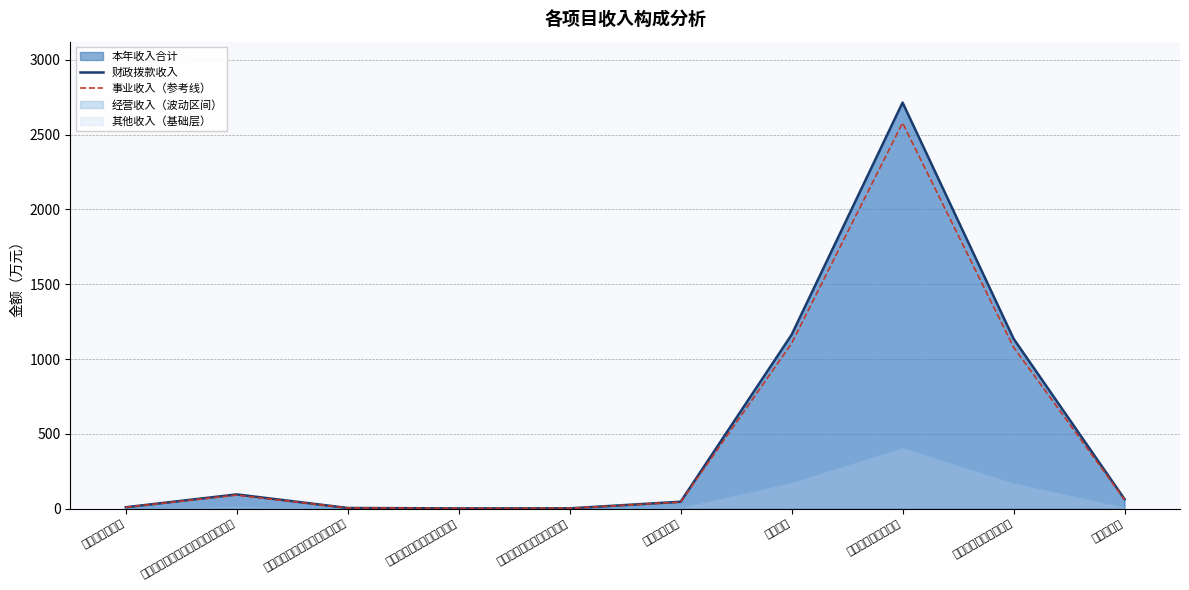

What is the average value of the 财政拨款收入 series?

523.5